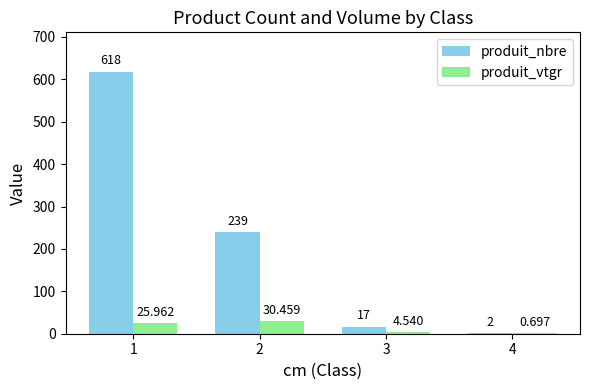

Which series has the largest total across all categories?

produit_nbre